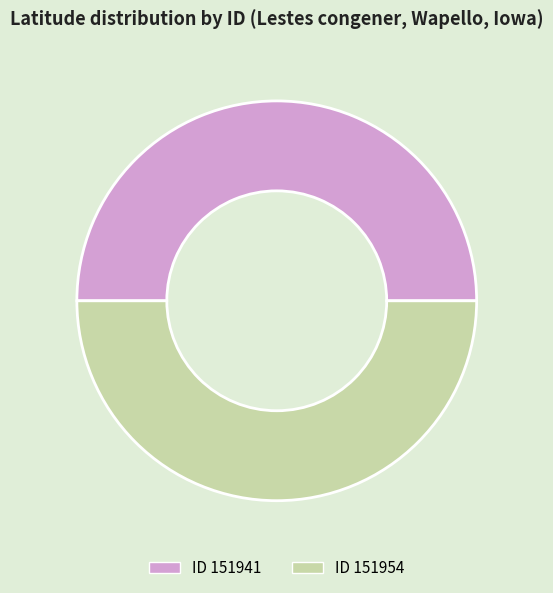

How many slices are in this pie chart?

2